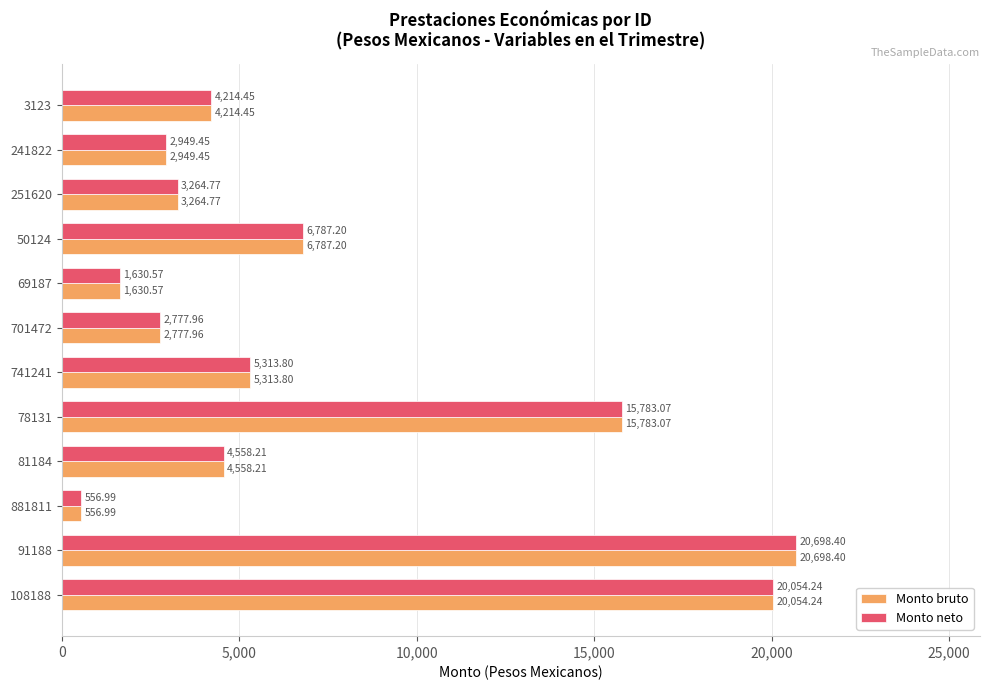

At which category is the sum across all series the highest?

91188